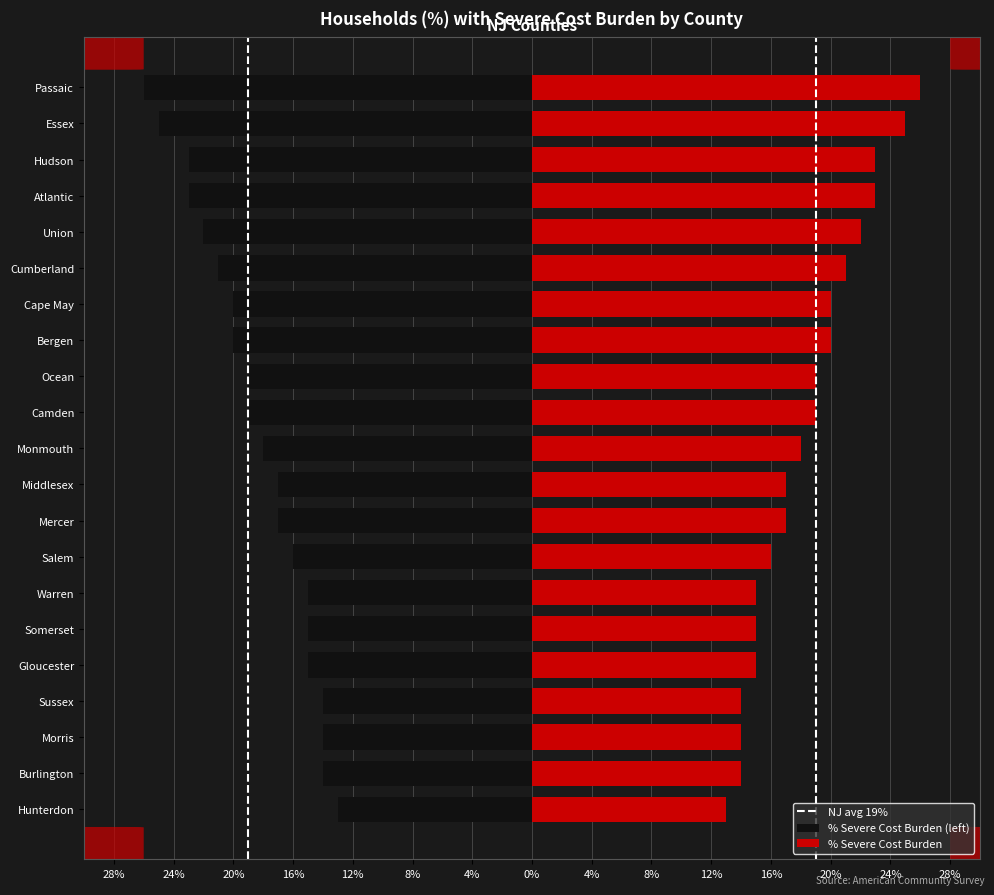

Does the chart contain stacked bars?

No